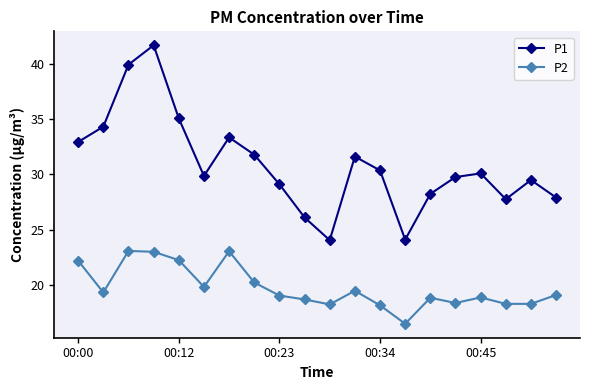

Which series has the largest range (max minus min)?

P1